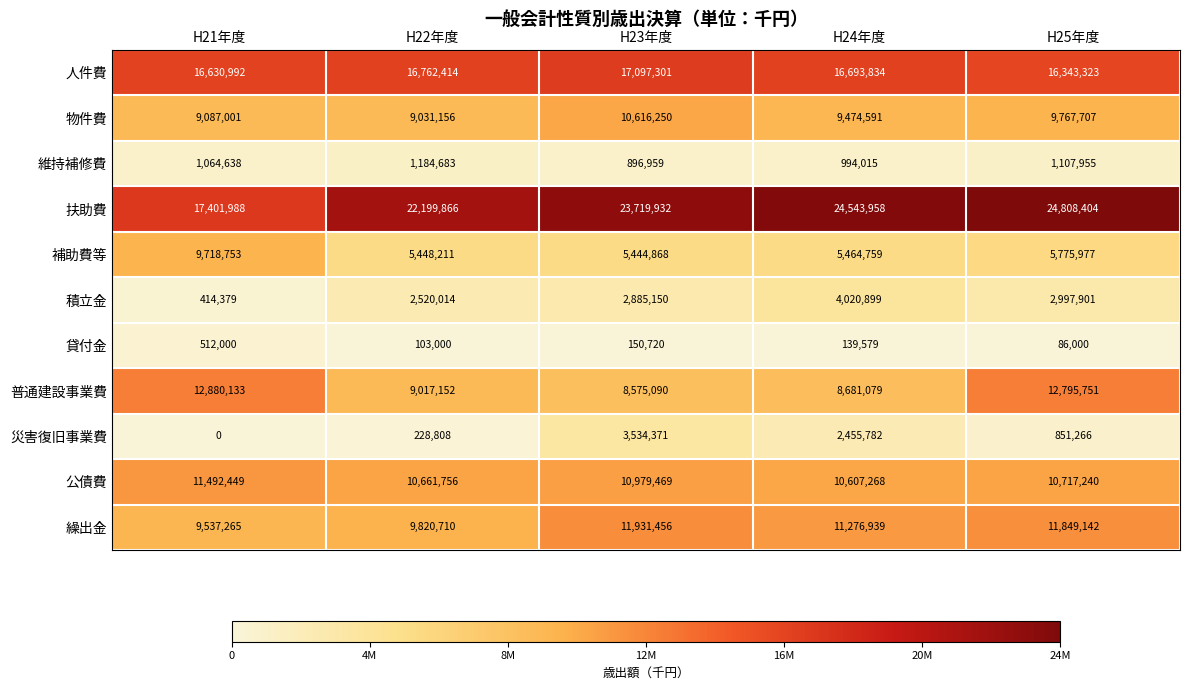

What is the difference between the maximum and second lowest values in the 繰出金 series?

2110746